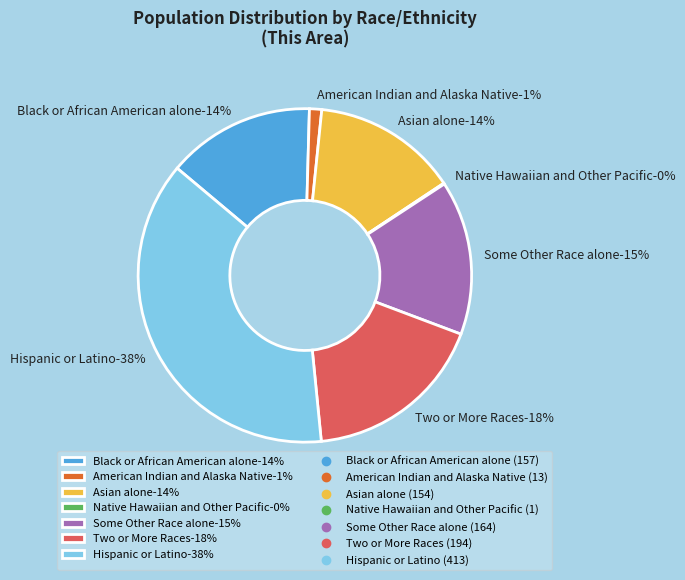

Does any single category account for the majority?

No